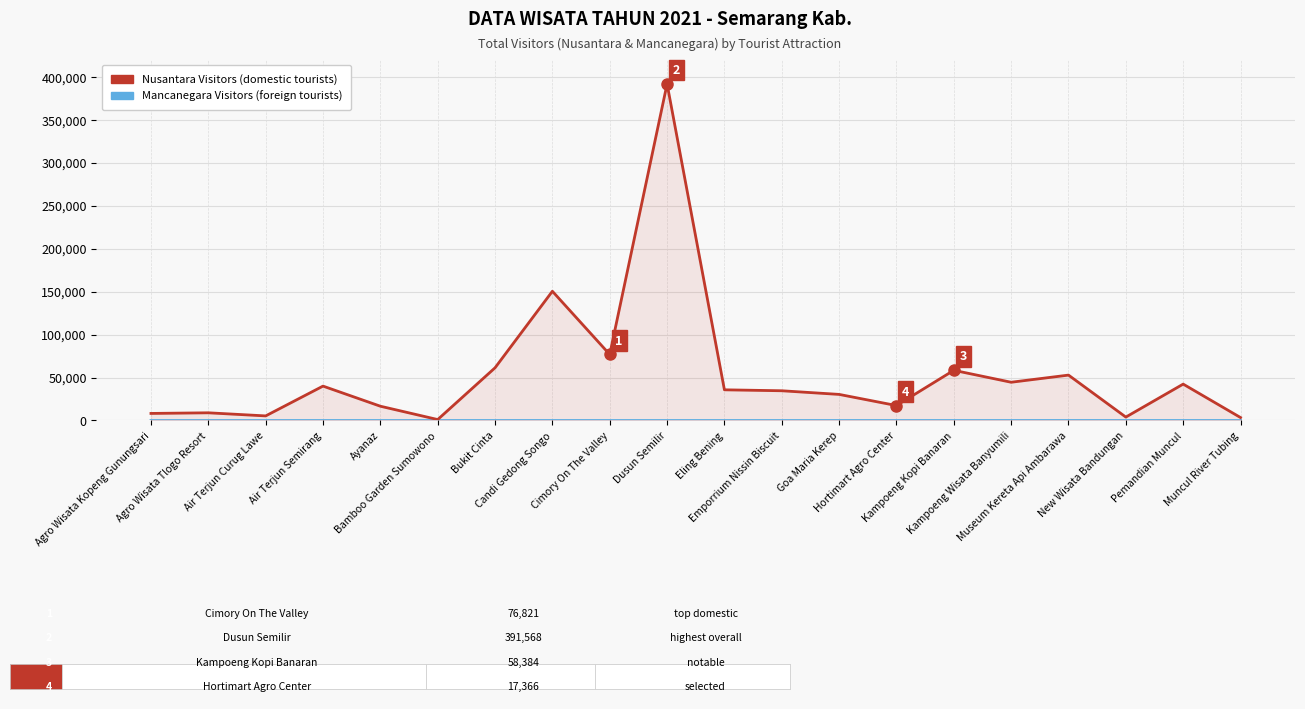

Is it true that Nusantara Visitors equals 59049 at Air Terjun Semirang?

False